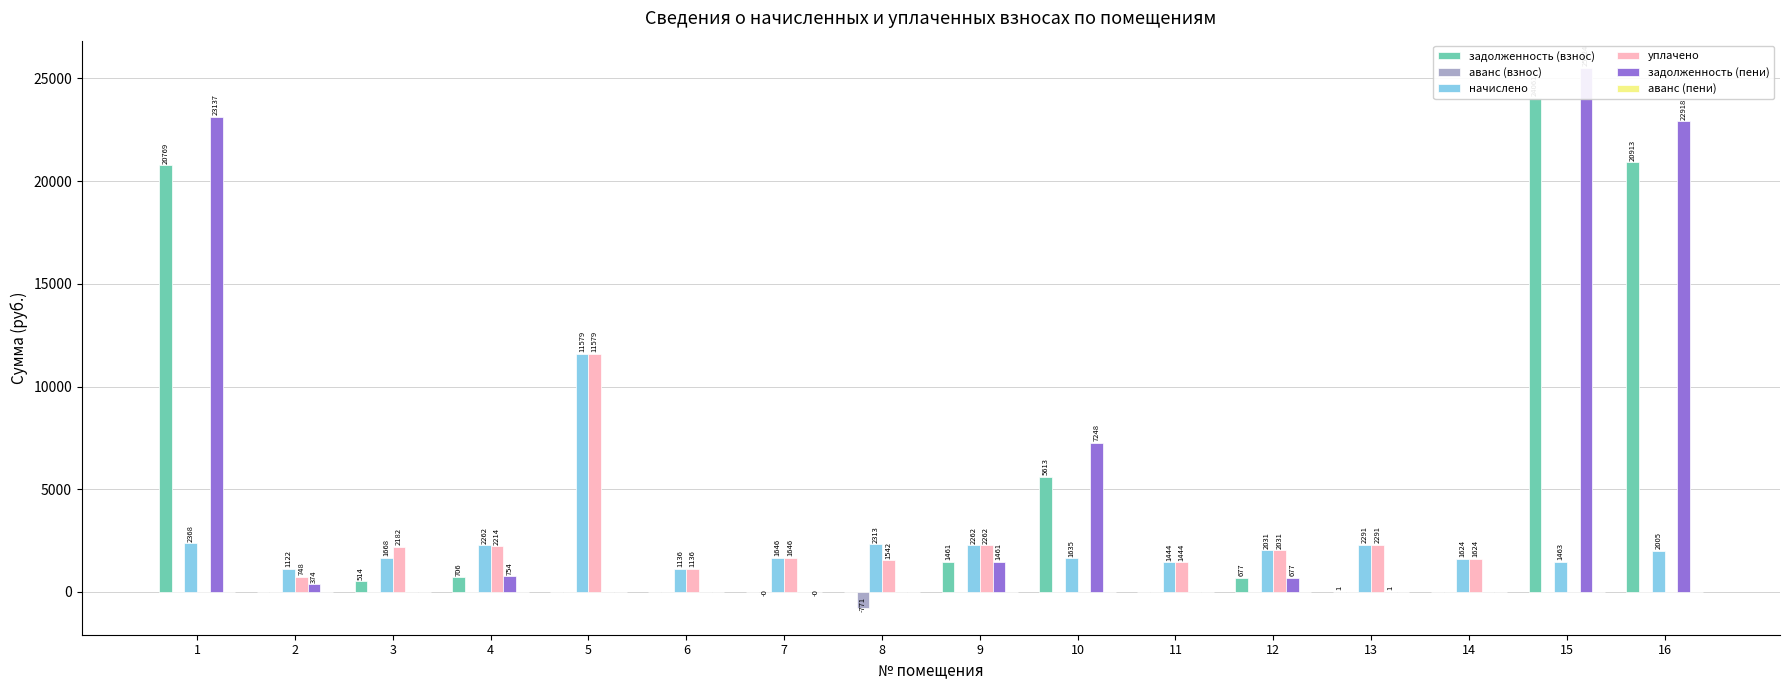

Between 4 and 8, which is larger?

4